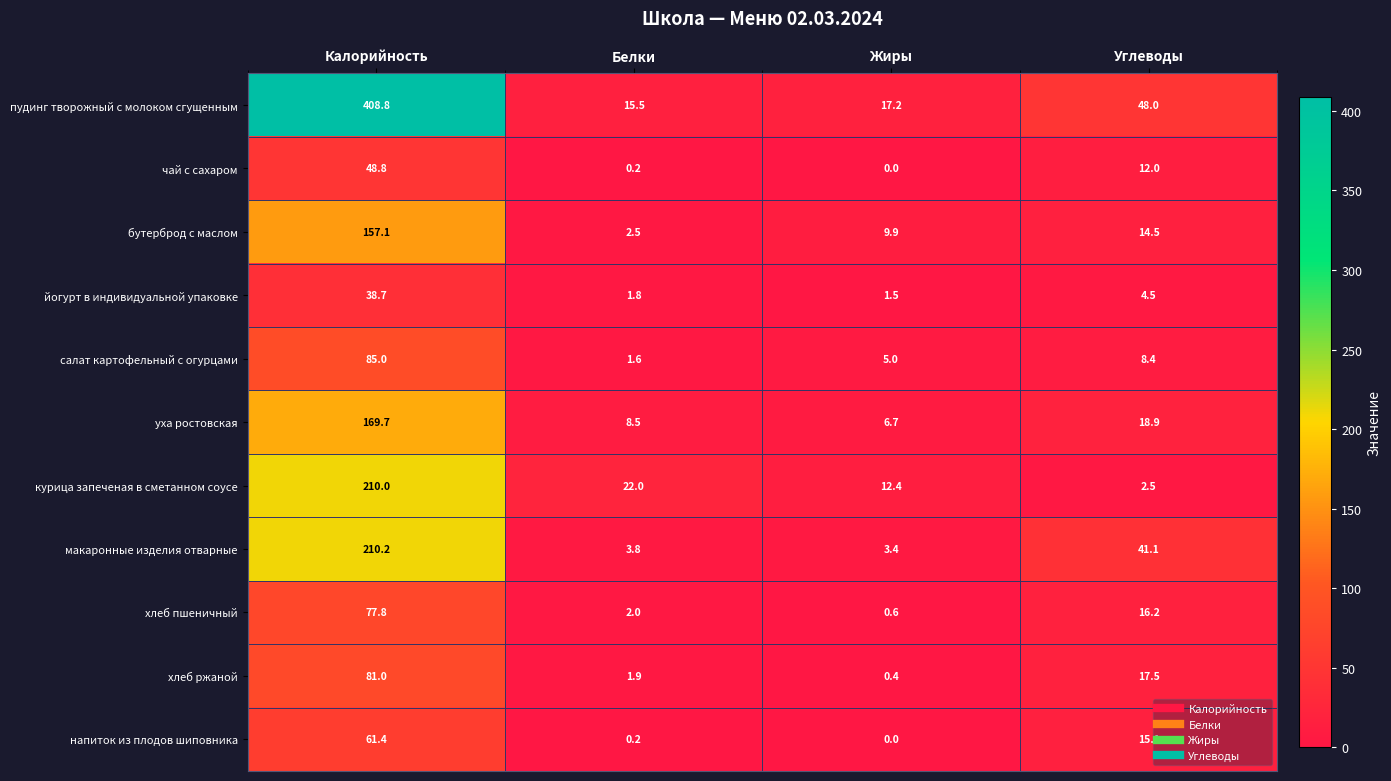

At which category does the chart reach its minimum across all series?

Жиры